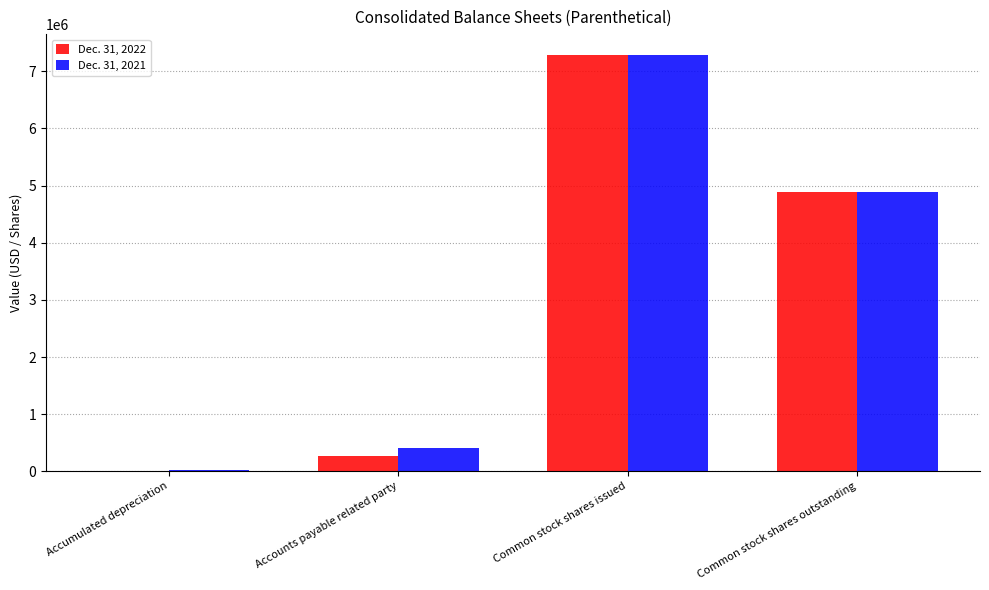

Is the value of Dec. 31, 2022 at Accounts payable related party greater than the value of Dec. 31, 2021 at Common stock shares issued?

No